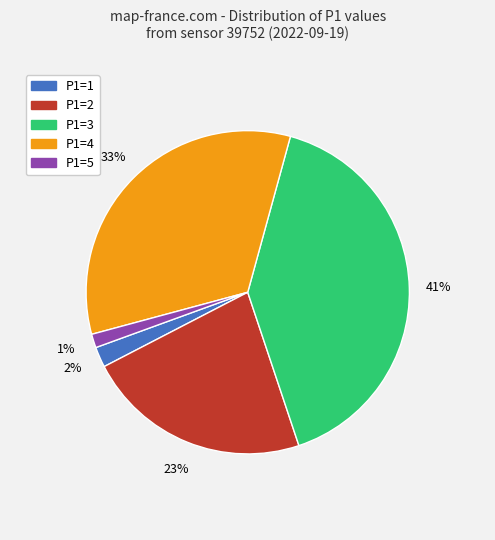

Does any single category account for the majority?

No